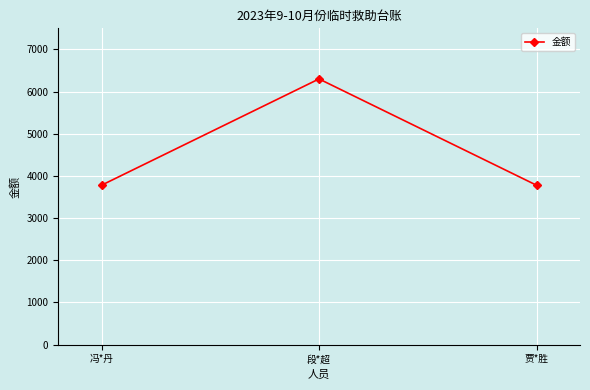

What is the value of the 2nd point from the left?

6300